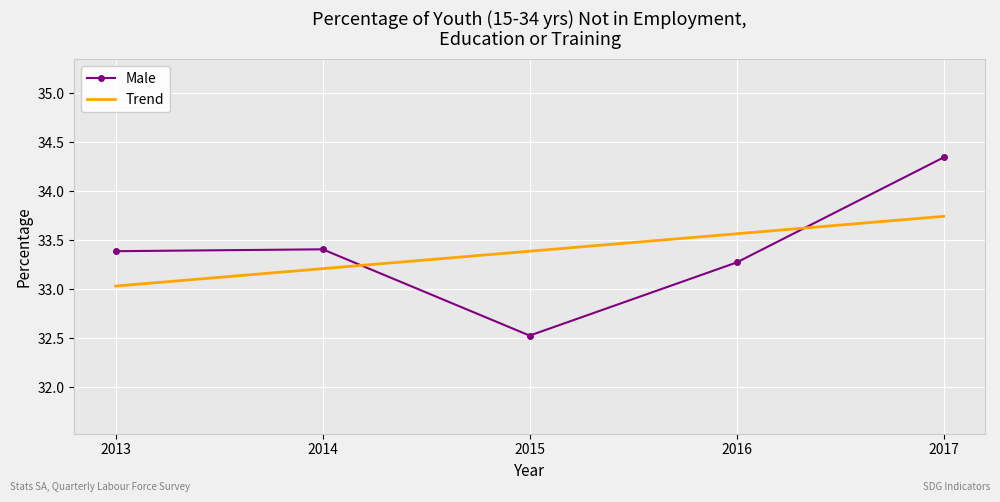

List the labels in order of value, largest first.

2017, 2014, 2013, 2016, 2015